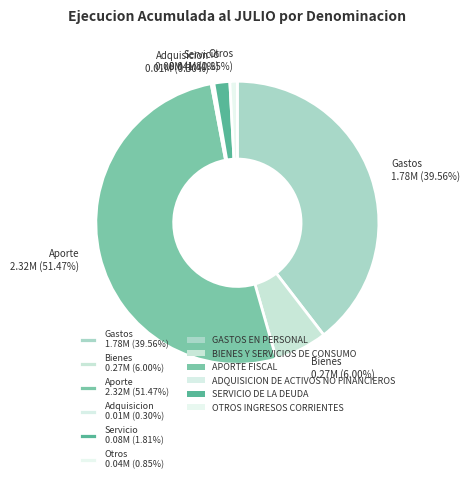

Approximately how many times larger is the value at Servicio 0.08M (1.81%) compared to Adquisicion 0.01M (0.30%)?

5.9